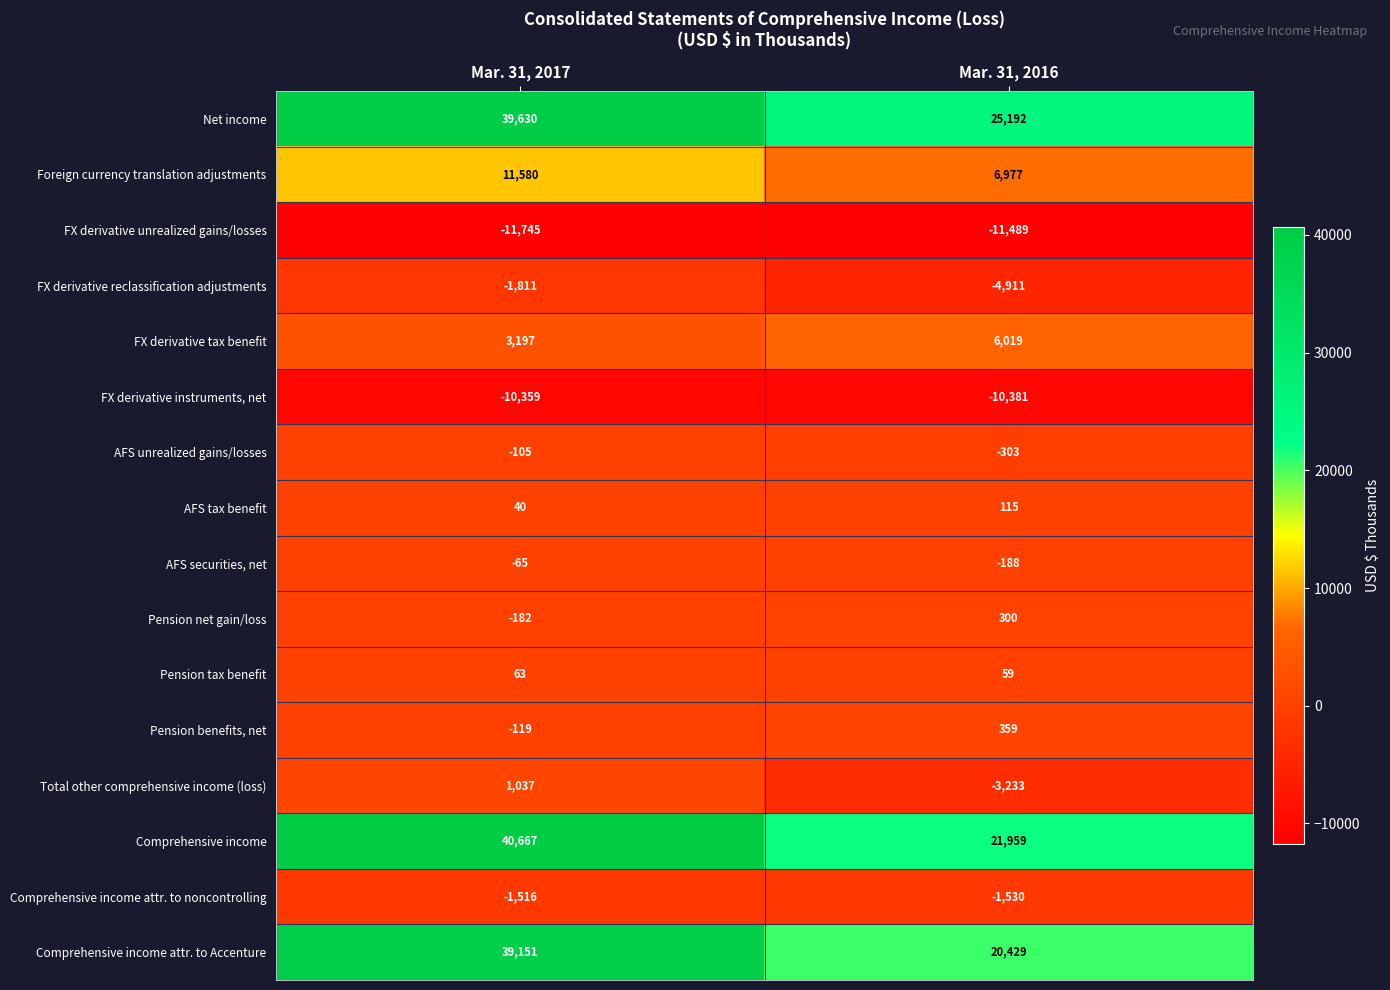

What value does the FX derivative instruments, net series have at Mar. 31, 2016, to the nearest 10?

-10380